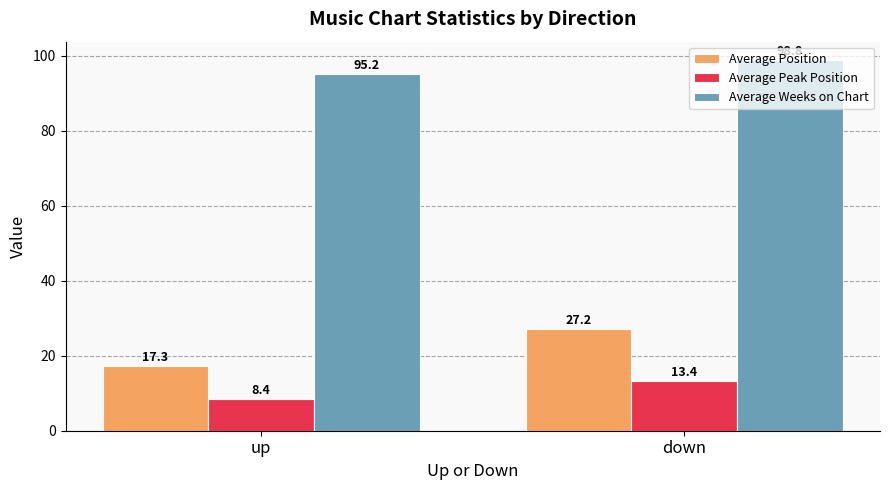

What is the smallest value displayed?

8.4